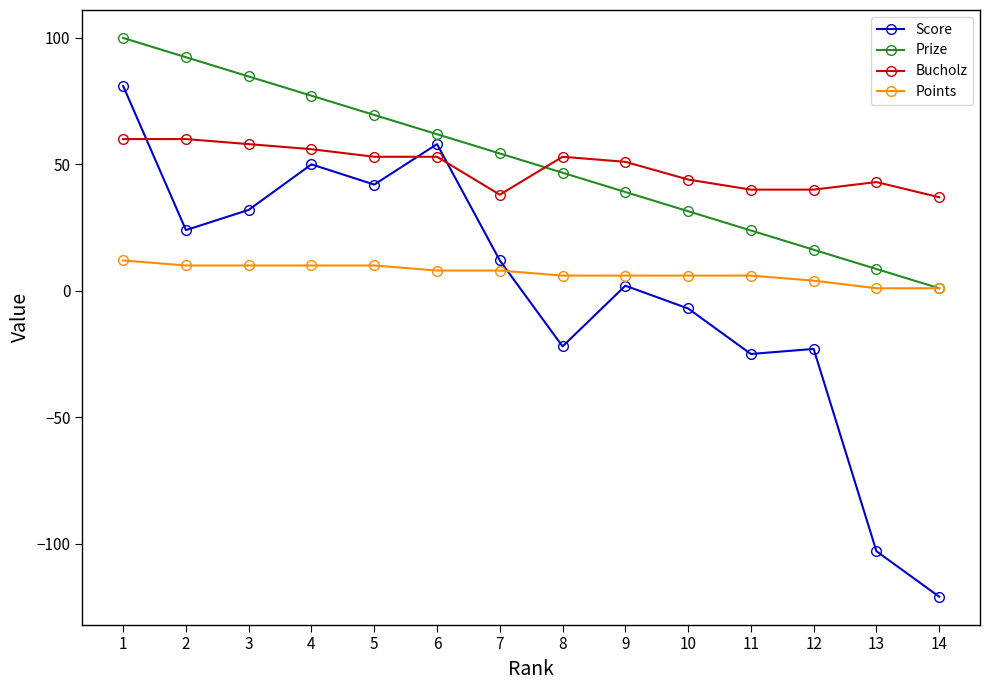

True or false: Prize has more than 1 interior local peaks.

False